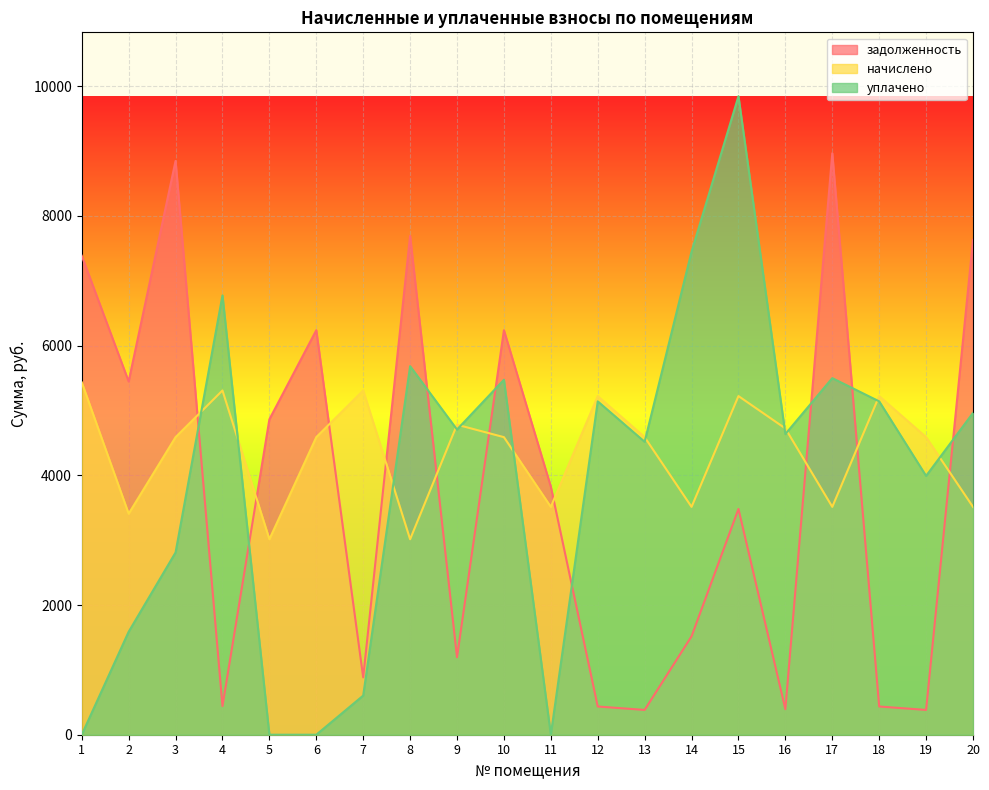

The value of уплачено at 6 is 0.0. True or false?

True